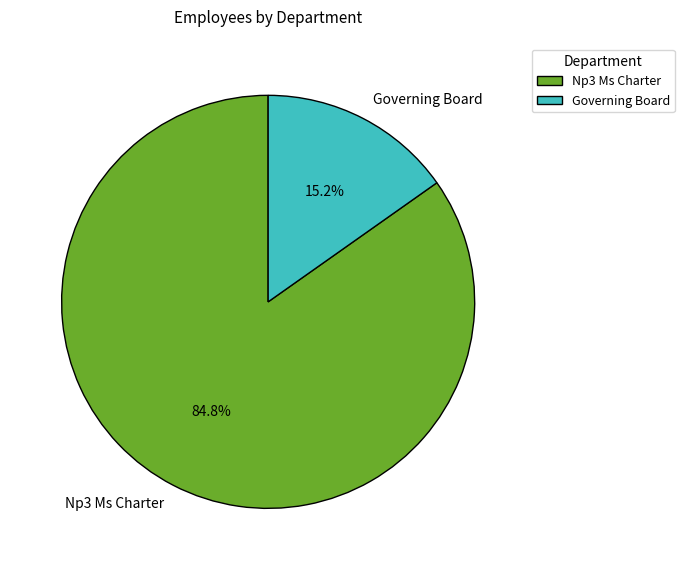

To the nearest percent, what is the difference between the largest and smallest slice percentages?

70%